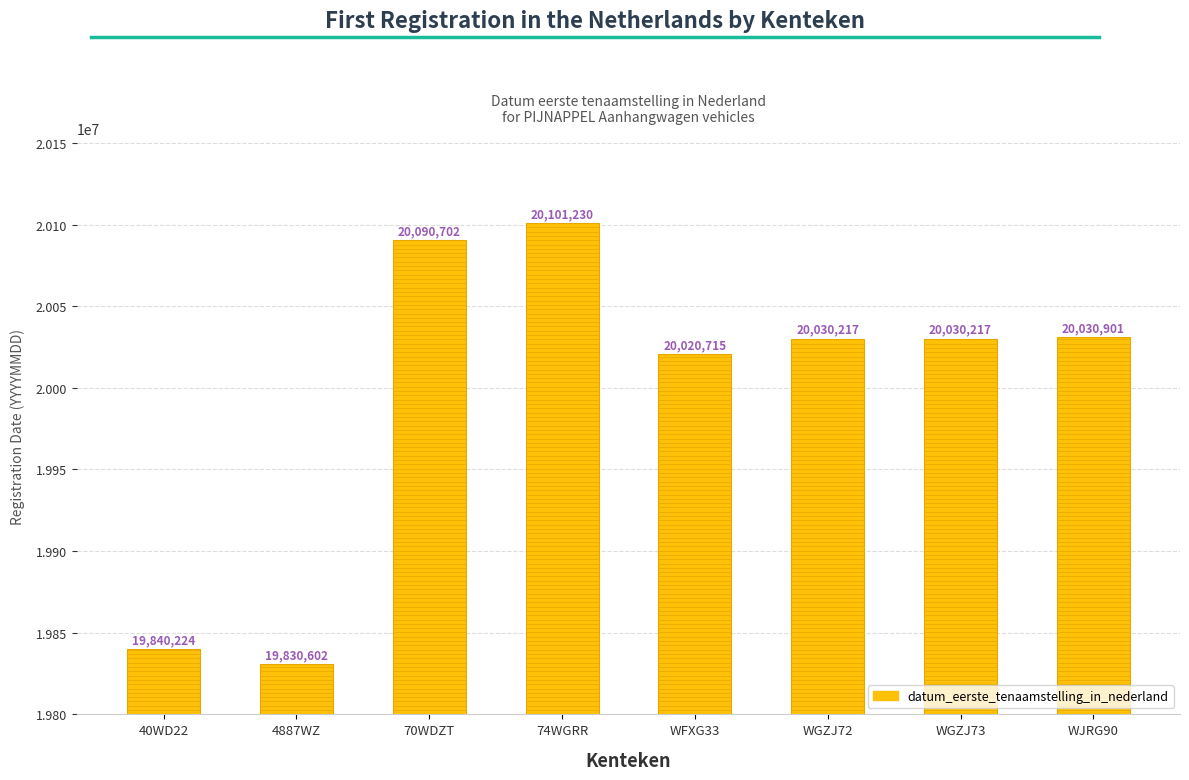

At which category does the chart reach its peak across all series?

74WGRR